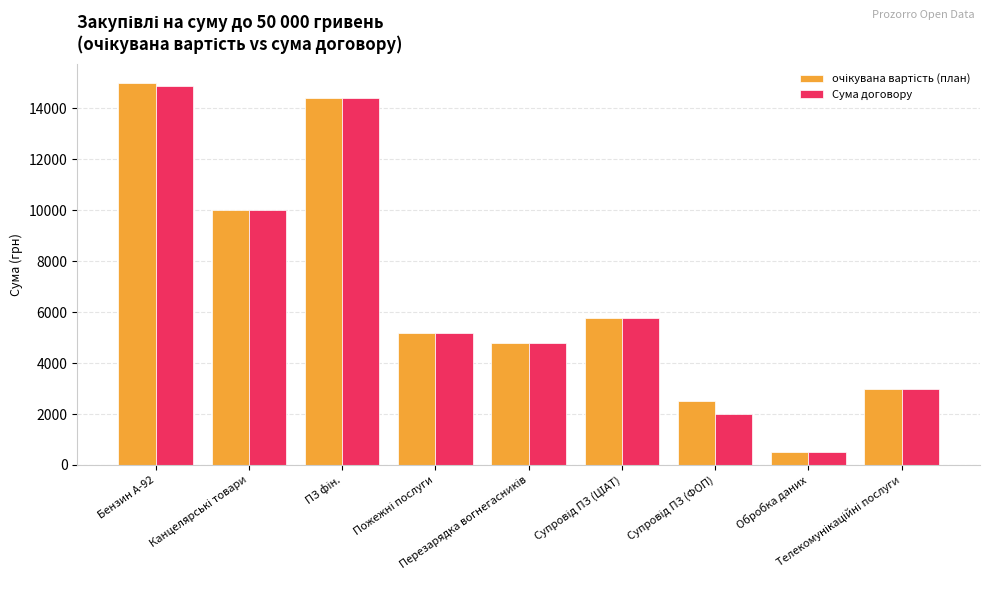

What is the label of the 1st bar from the left?

Бензин А-92